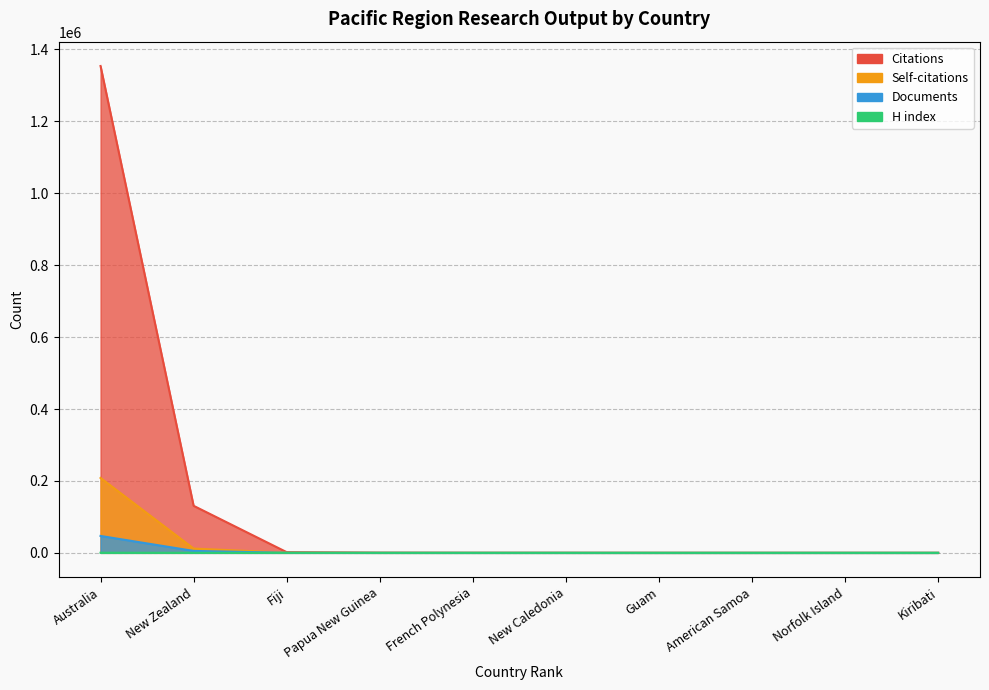

Is it true that H index equals 315 at Australia?

True